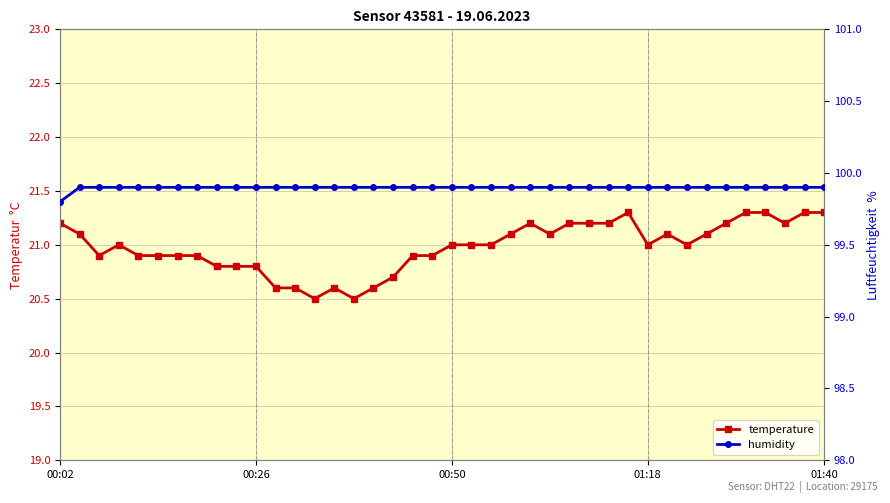

At which category is the sum across all series the highest?

29